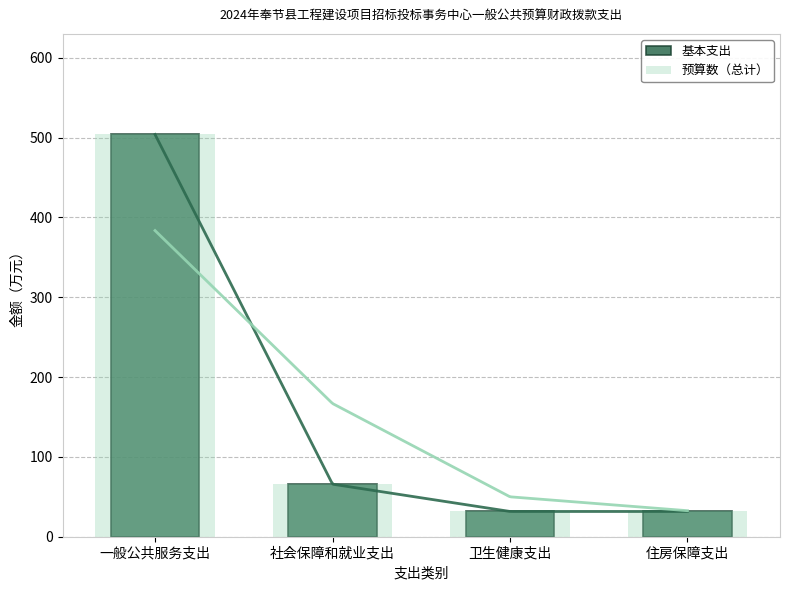

What is the value of the 基本支出 bar at the 3rd from the left?

31.6